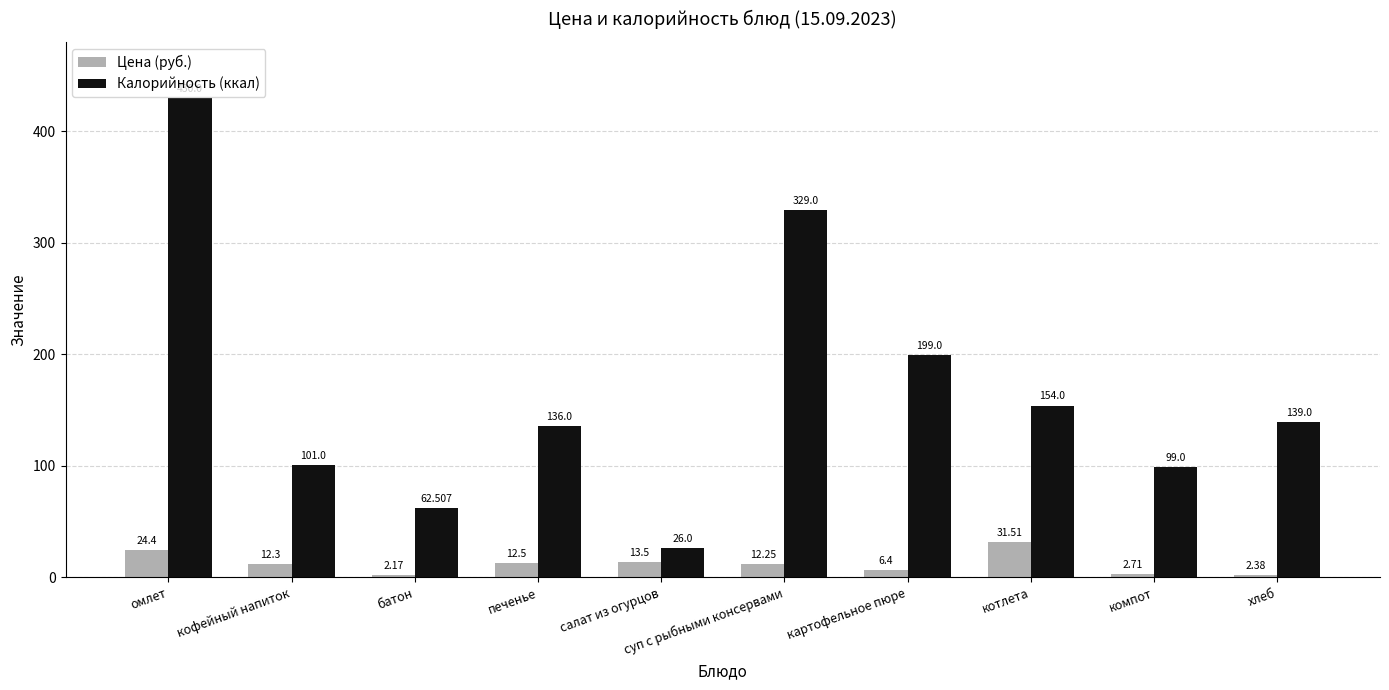

Which series changed the most between салат из огурцов and картофельное пюре?

Калорийность (ккал)